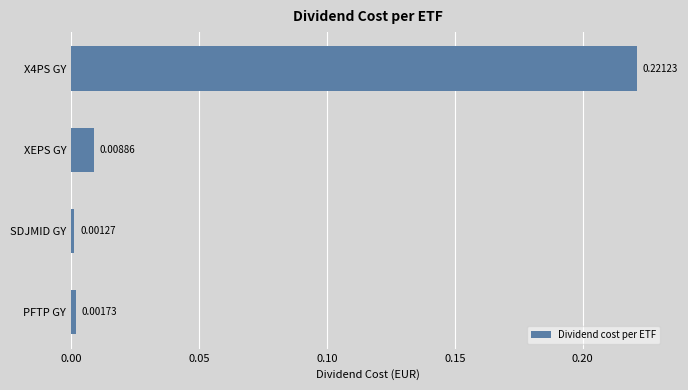

List the labels in order of value, largest first.

X4PS GY, XEPS GY, PFTP GY, SDJMID GY